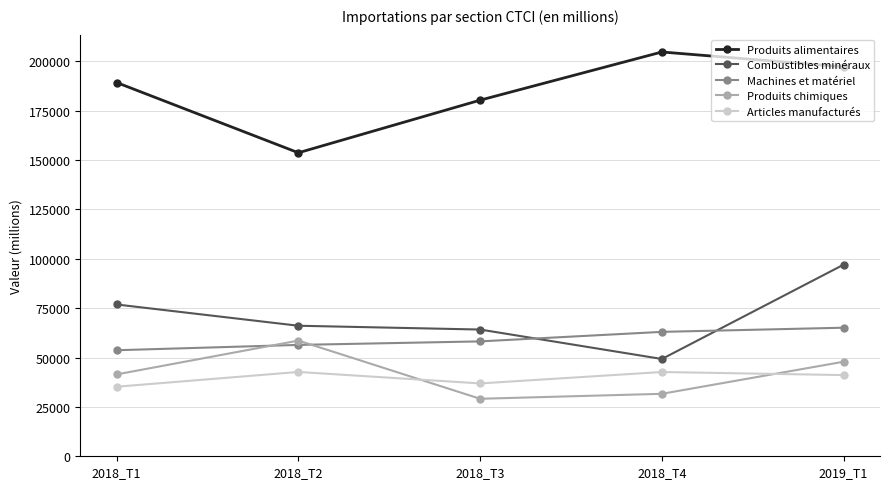

The Produits chimiques series shows 82279.6 at 2018_T2. True or false?

False